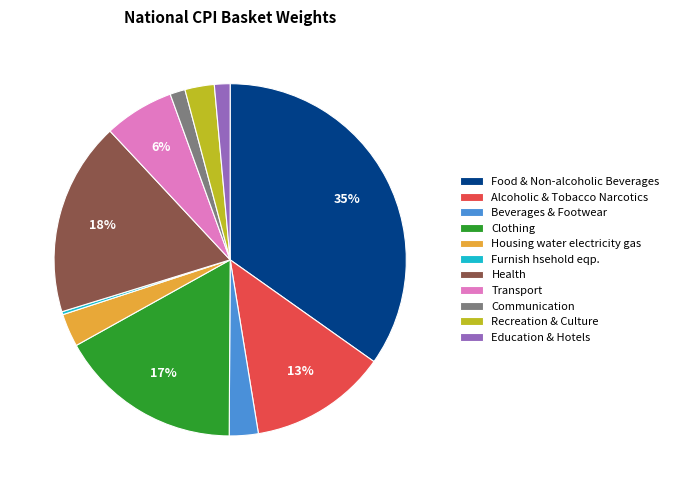

True or false: Communication accounts for 1% of the total.

True